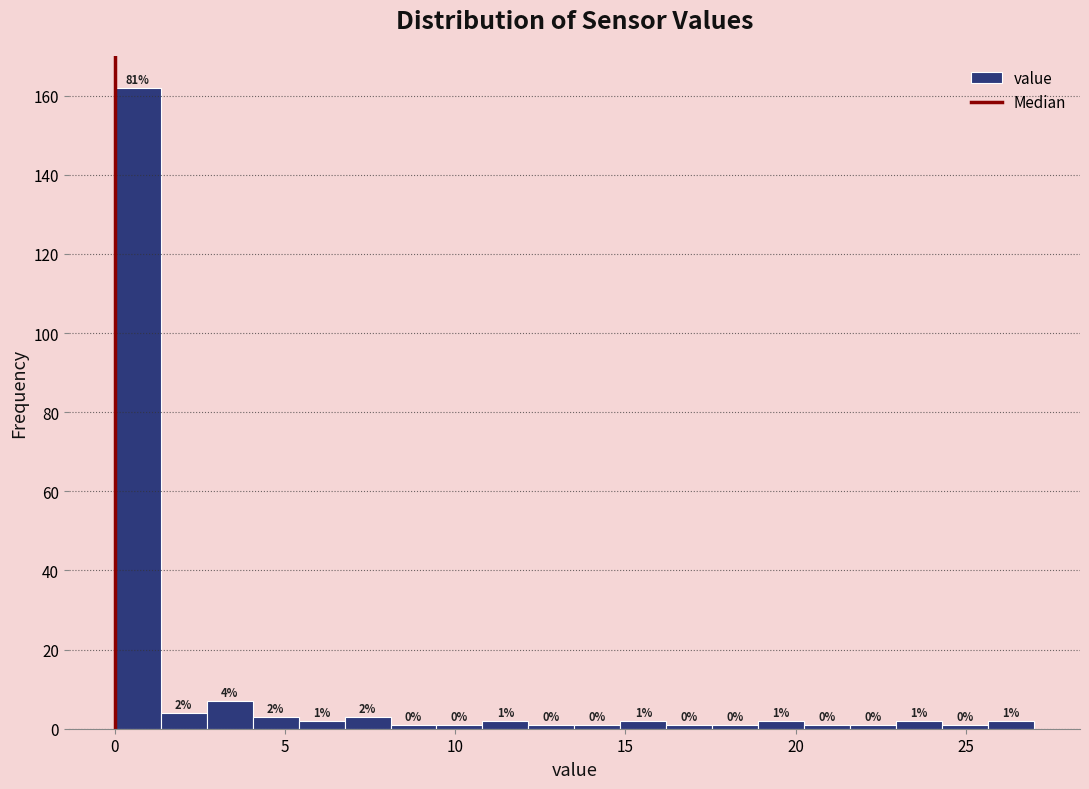

Around what value on the x-axis is the tallest bar? Give the approximate position of its centre, as read against the axis.

0.5